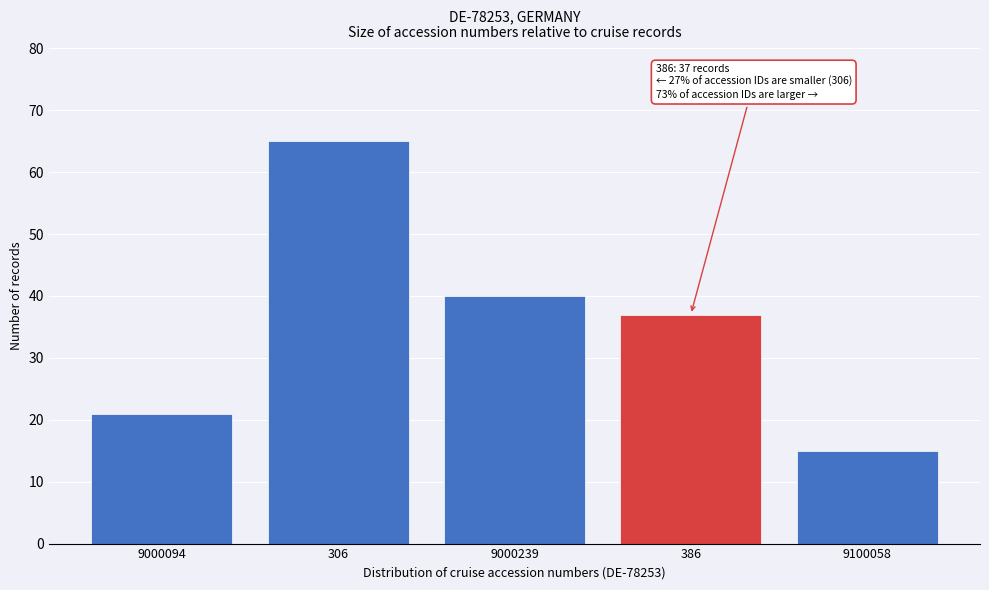

Reading left to right, what are all the values shown in this chart?

21	65	40	37	15